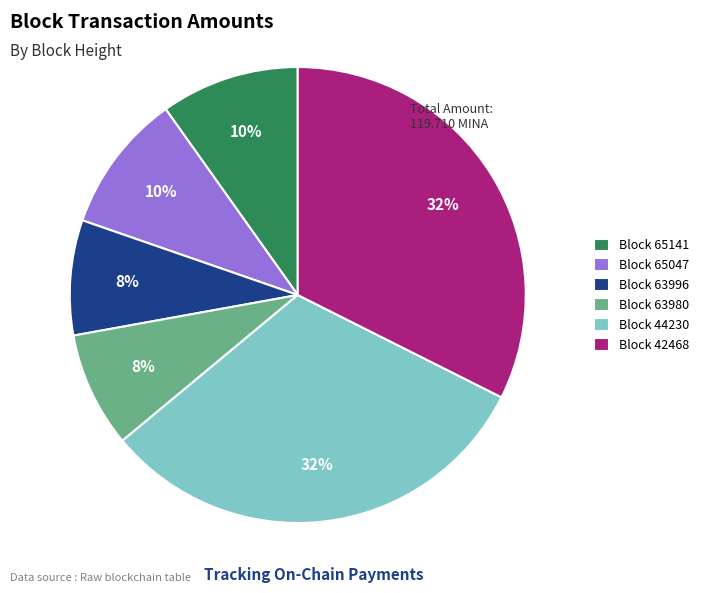

To the nearest percent, what portion does Block 65141 represent?

10%